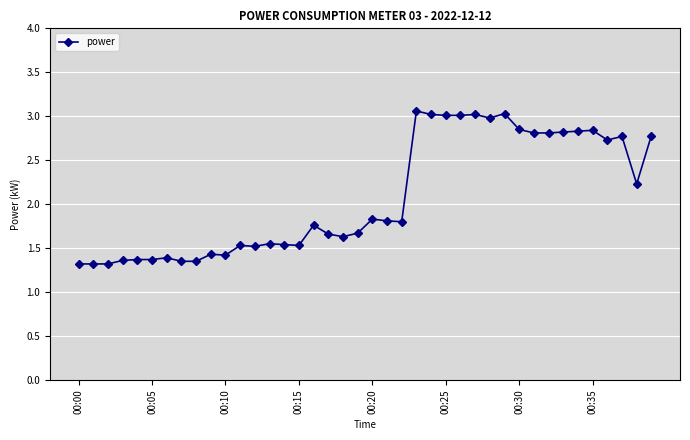

What is the average value?

2.1